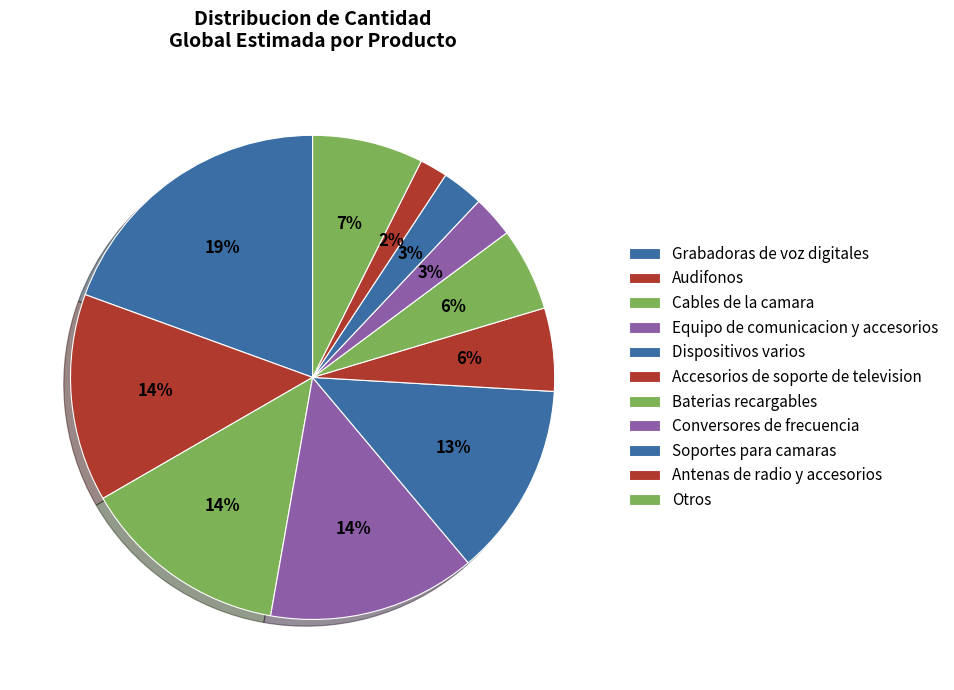

What is the ratio of the value at Equipo de comunicacion y accesorios to the value at Accesorios de soporte de television?

2.5